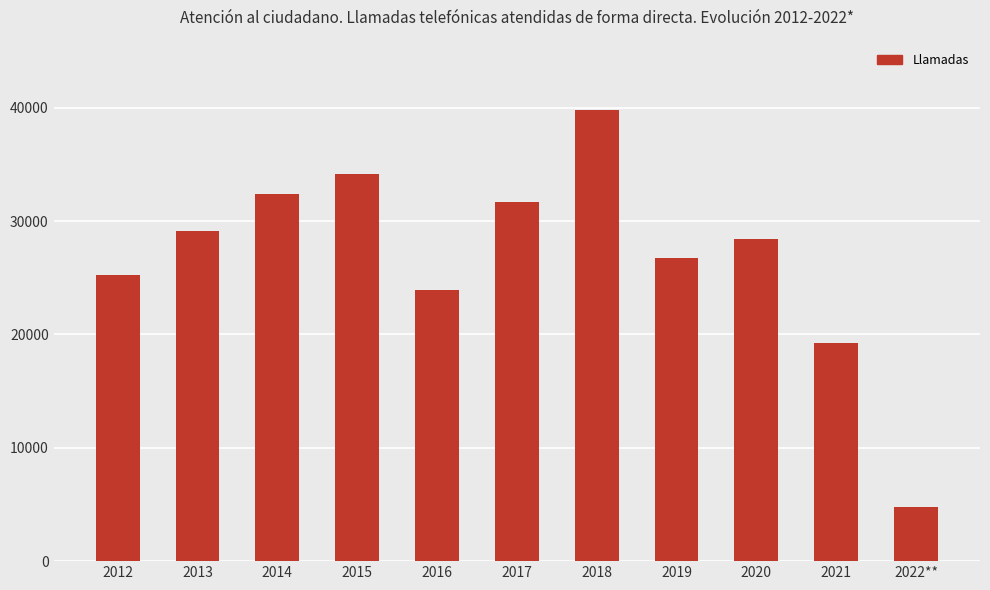

What is the ratio of the value at 2015 to the value at 2019?

1.3